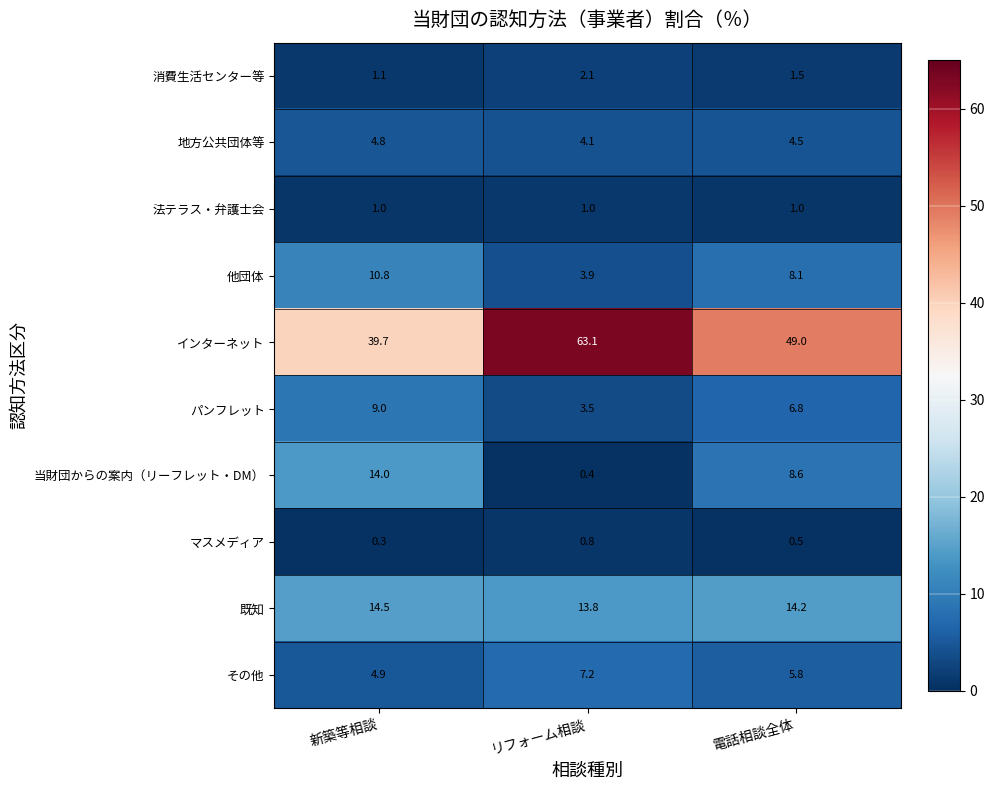

Count the マスメディア values in the range 0 to 1.

3